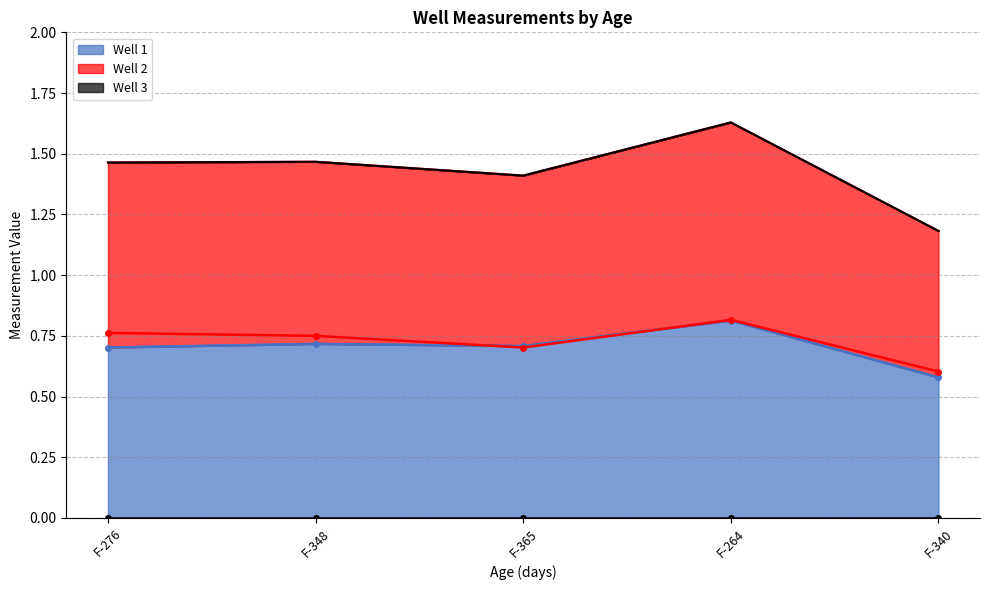

How many interior local peaks does the Well 2 line series have?

1